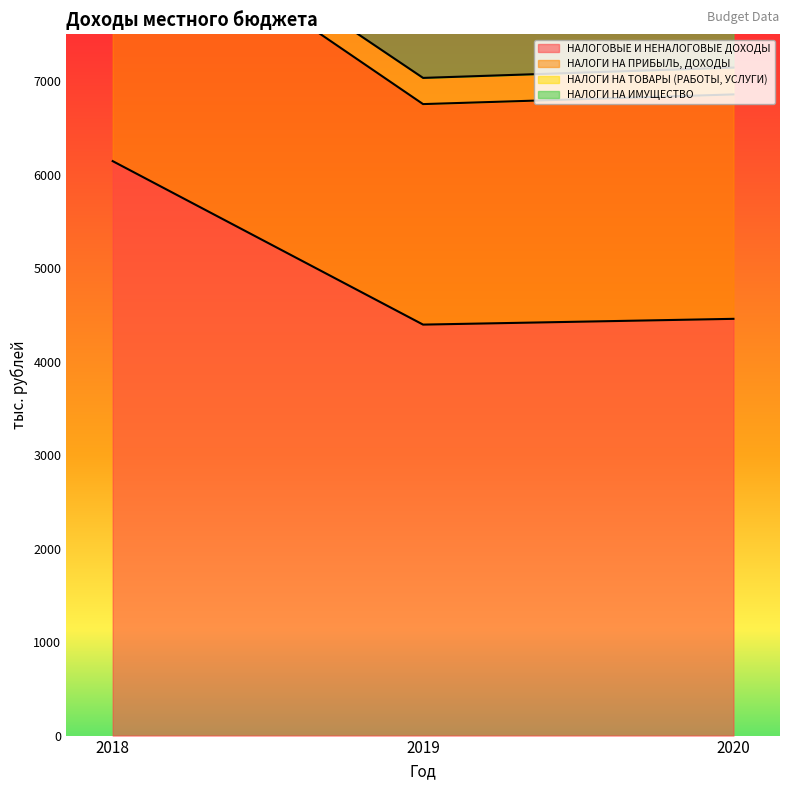

The value of НАЛОГОВЫЕ И НЕНАЛОГОВЫЕ ДОХОДЫ at 2020 is 4457.0. True or false?

True